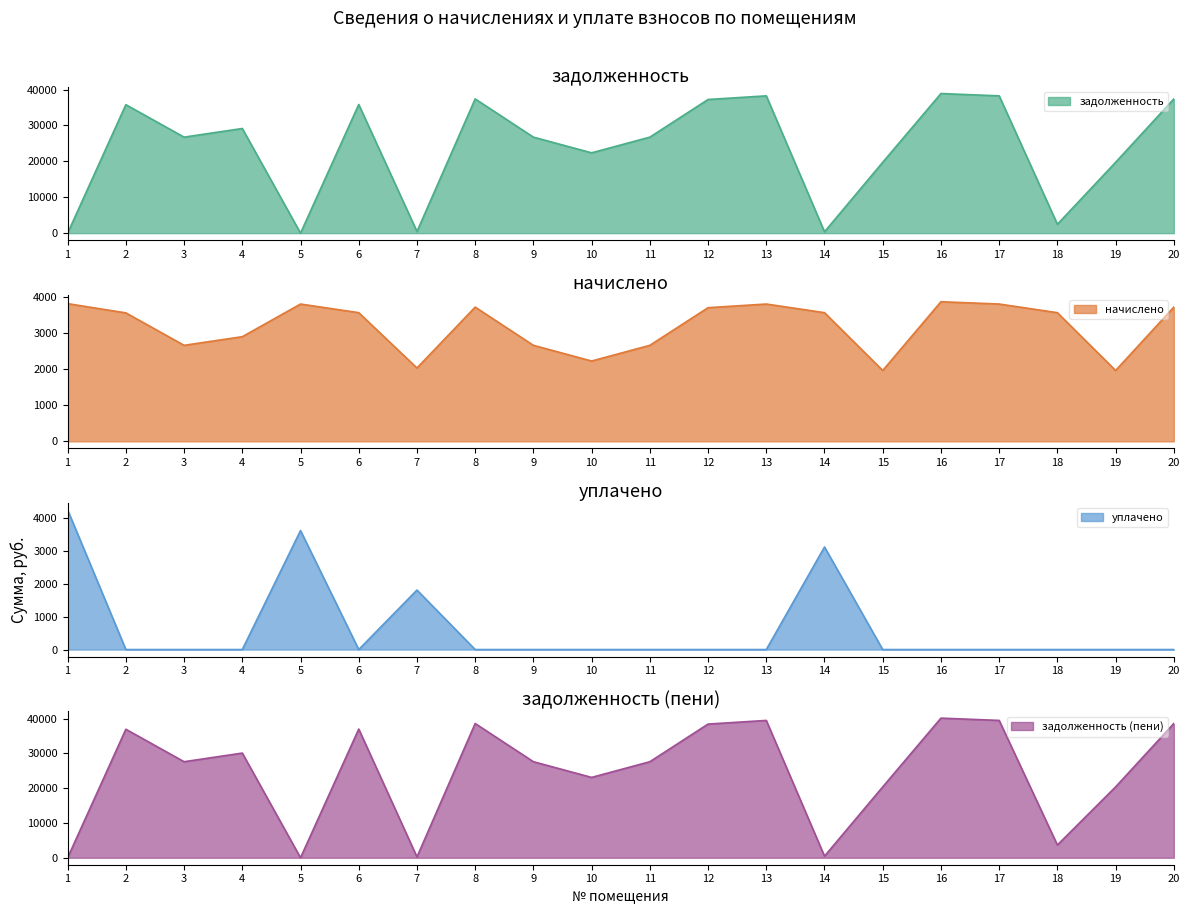

True or false: начислено has a value of 6435.9 at 13.

False